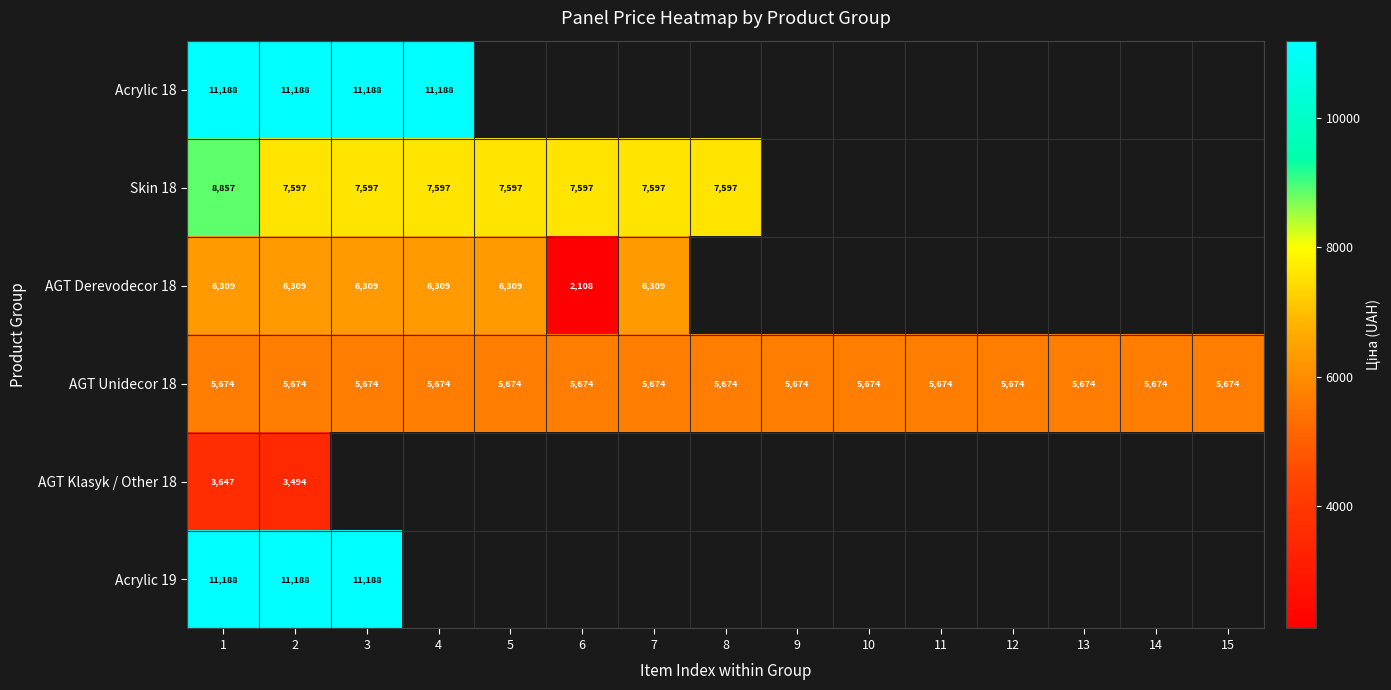

Which series has the widest spread of values?

AGT Derevodecor 18